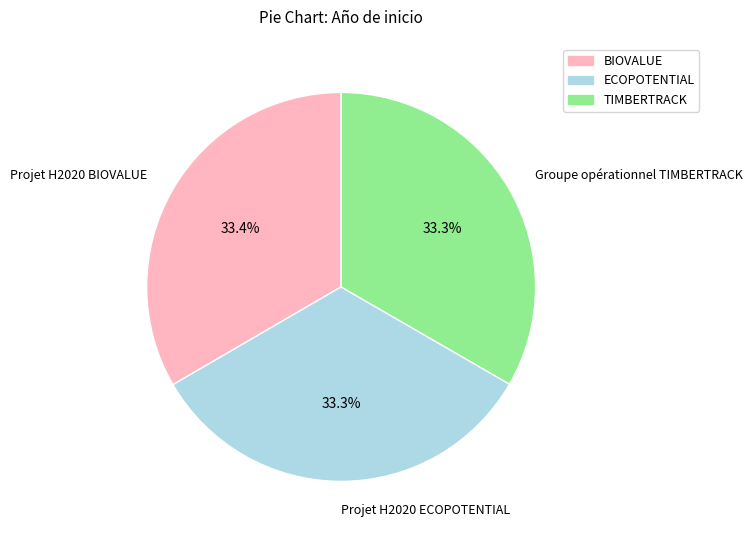

The Groupe opérationnel TIMBERTRACK slice represents 33% of the pie. True or false?

True